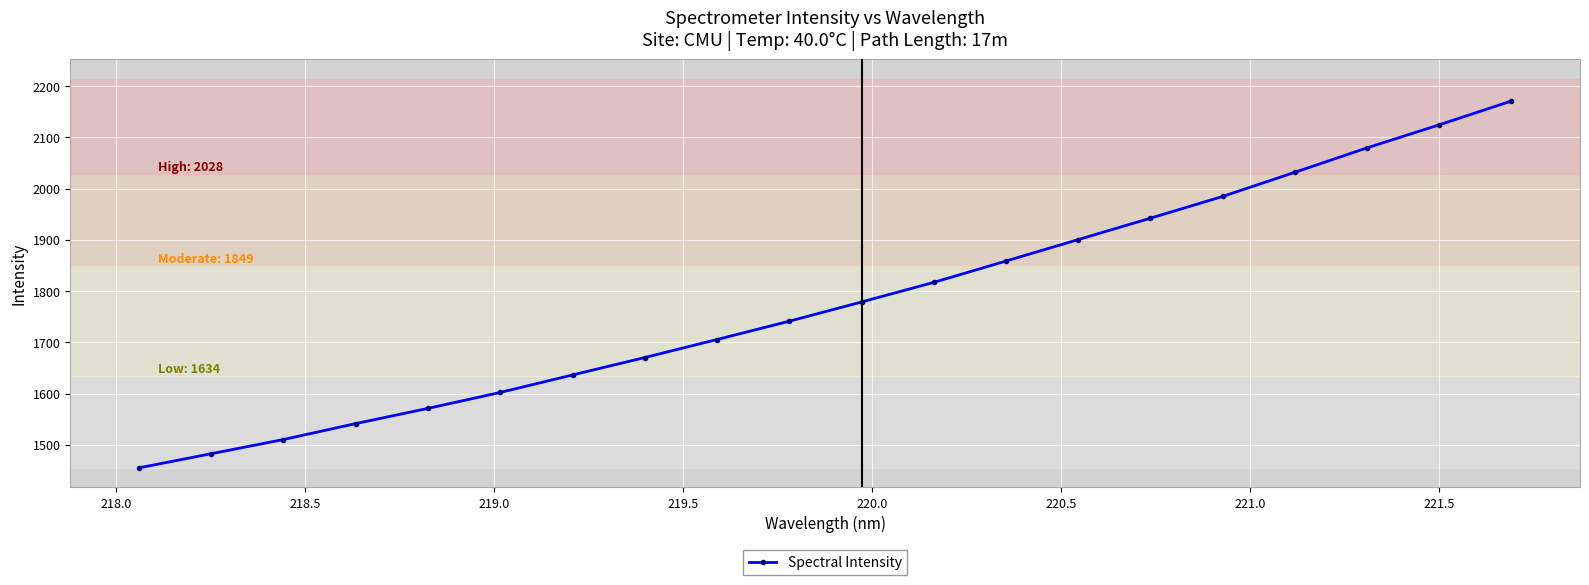

True or false: the data has more than 1 interior local peaks.

False